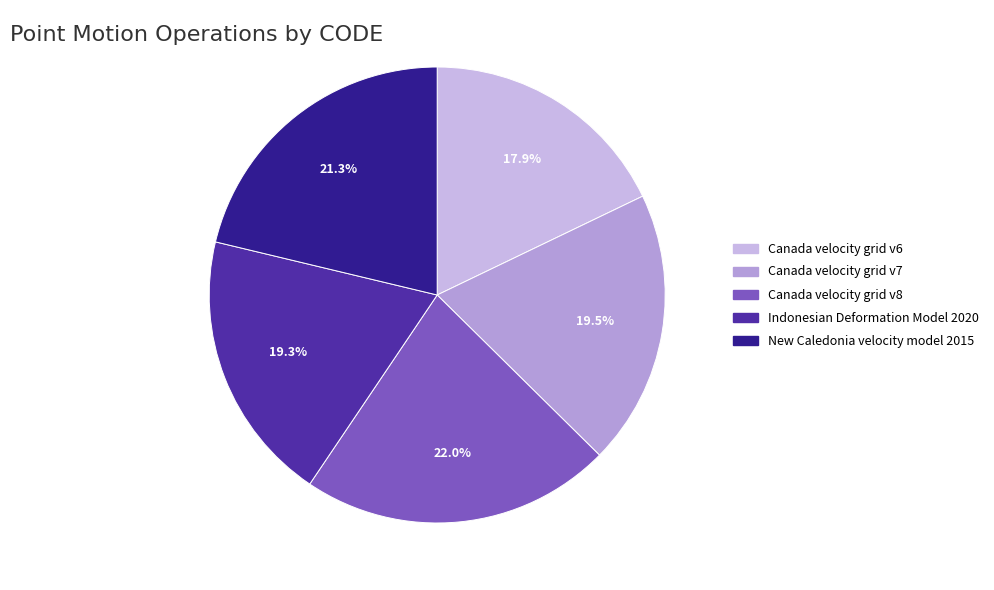

What percentage is the Canada velocity grid v7 slice, to the nearest percent?

20%